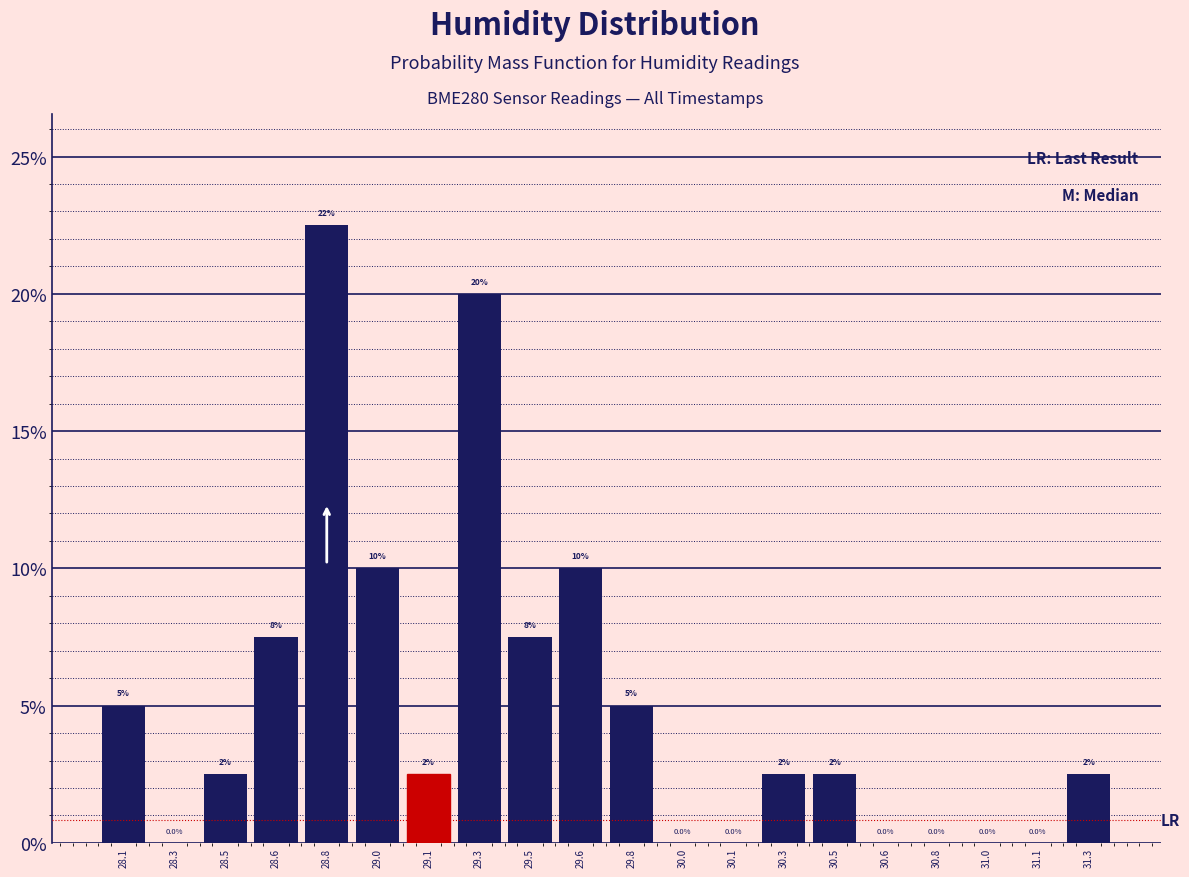

Reading left to right, extract all data points from this chart.

28.1=5.0	28.3=0.0	28.5=2.5	28.6=7.5	28.8=22.5	29.0=10.0	29.1=2.5	29.3=20.0	29.5=7.5	29.6=10.0	29.8=5.0	30.0=0.0	30.1=0.0	30.3=2.5	30.5=2.5	30.6=0.0	30.8=0.0	31.0=0.0	31.1=0.0	31.3=2.5